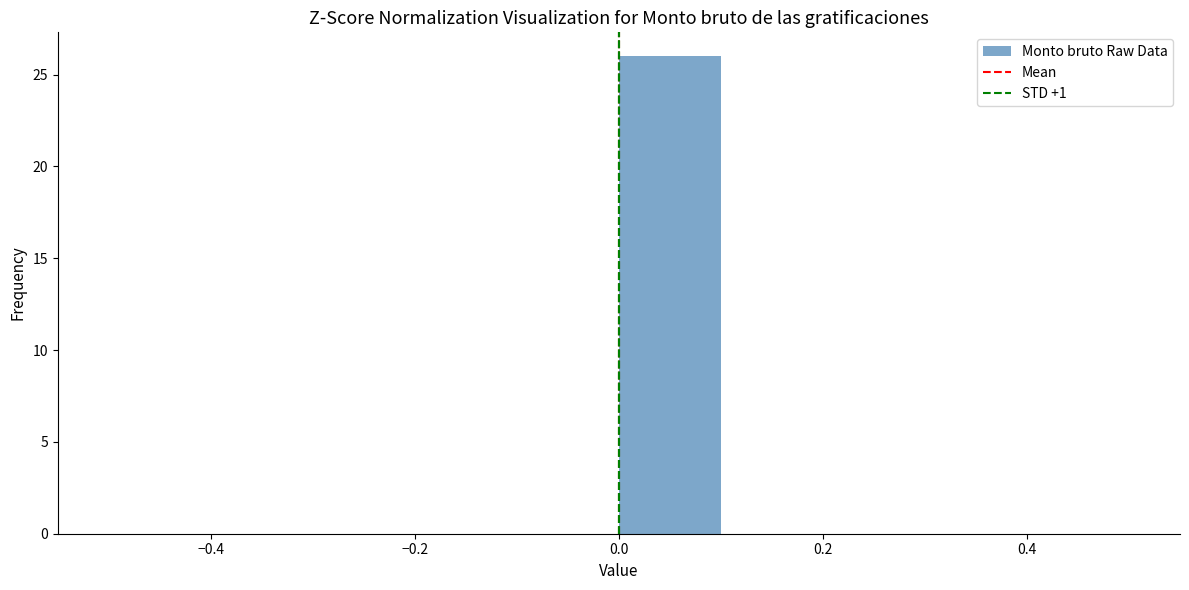

Reading left to right, transcribe this chart: for each bar, give the range it covers on the x-axis and its height. The values are not printed on the chart, so give them approximately, as read against the axis.

-0.5 to -0.4: 0
-0.4 to -0.3: 0
-0.3 to -0.2: 0
-0.2 to -0.1: 0
-0.1 to 0.0: 0
0.0 to 0.1: 26
0.1 to 0.2: 0
0.2 to 0.3: 0
0.3 to 0.4: 0
0.4 to 0.5: 0